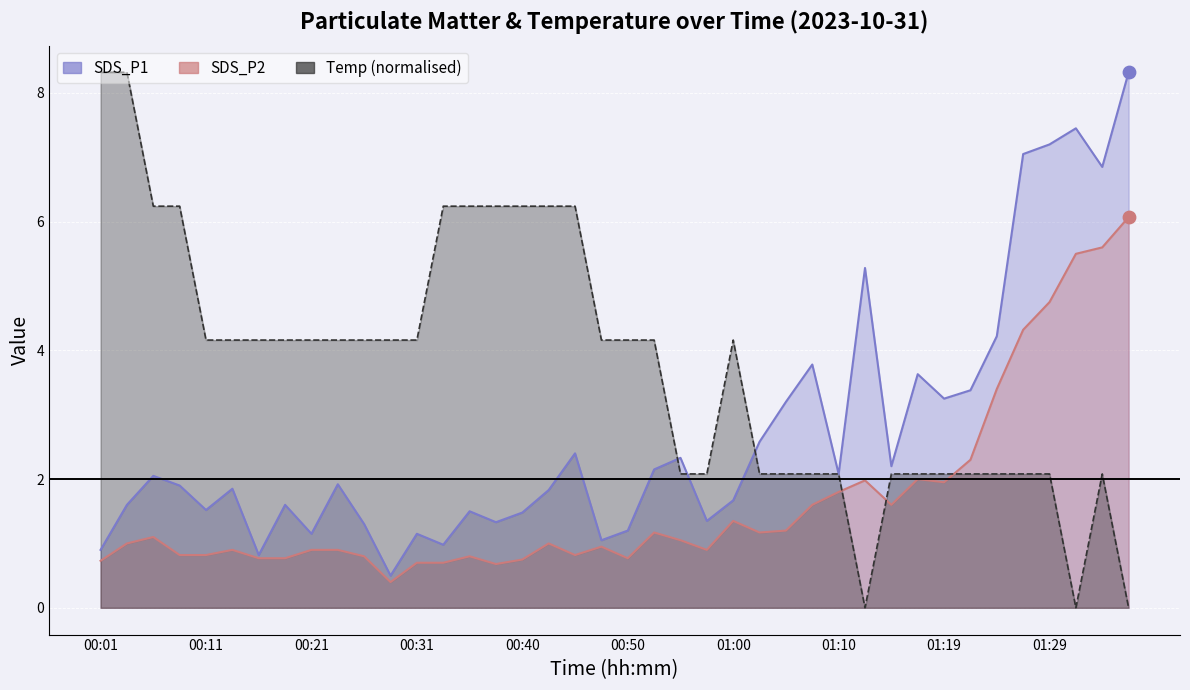

Which series reaches the minimum Y coordinate?

Temp